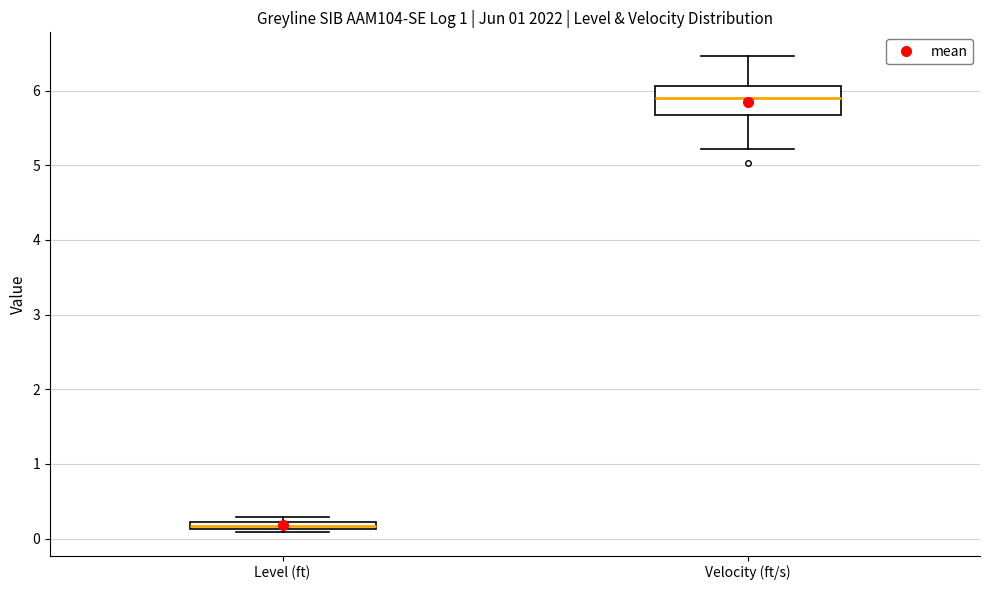

Which box has the highest median line?

Velocity (ft/s)